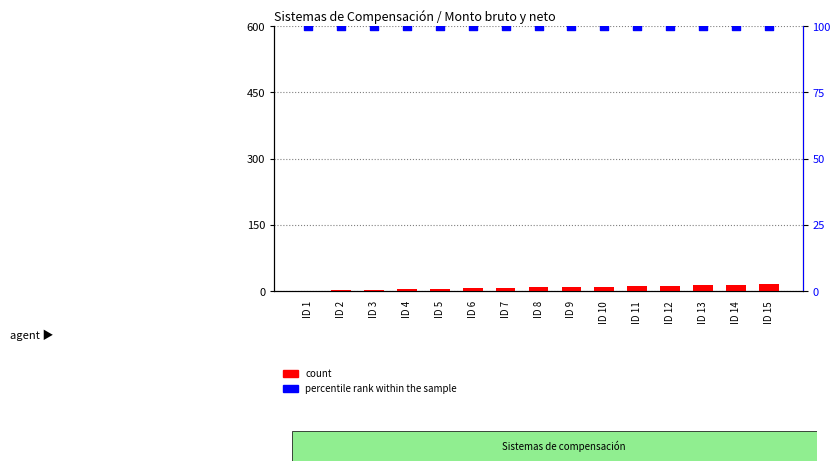

Which series has the largest total across all categories?

percentile rank within the sample